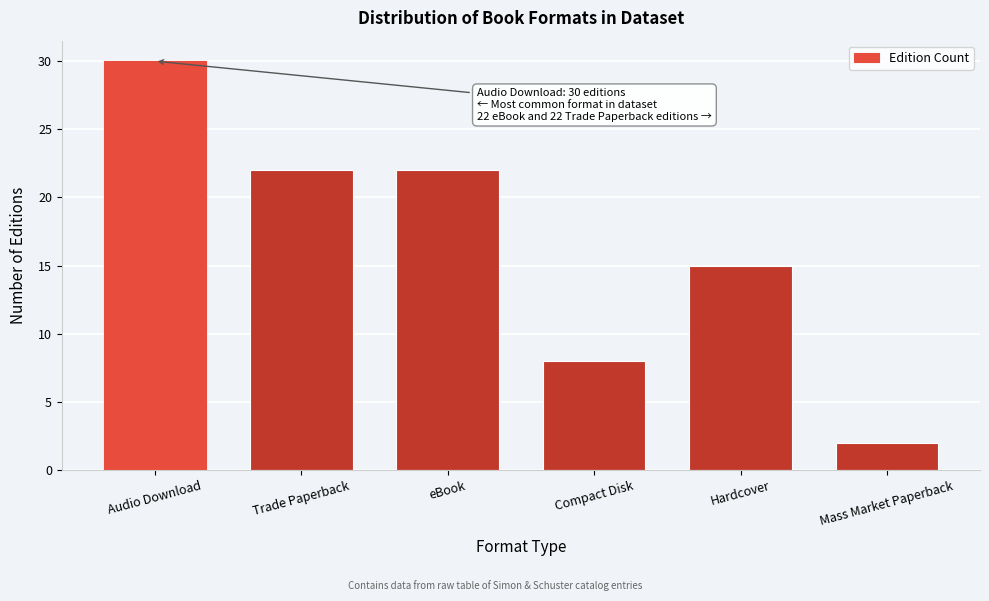

Reading left to right, transcribe all the data shown in this chart.

Audio Download=30	Trade Paperback=22	eBook=22	Compact Disk=8	Hardcover=15	Mass Market Paperback=2